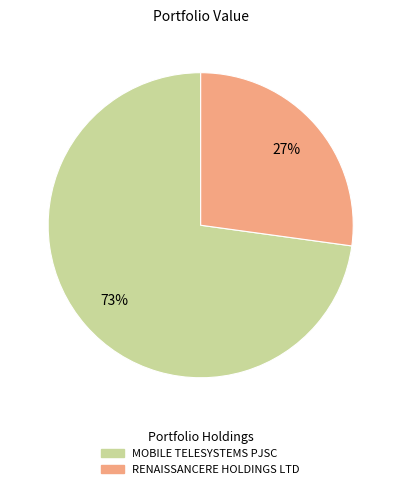

Which category has the smallest portion of the pie?

RENAISSANCERE HOLDINGS LTD